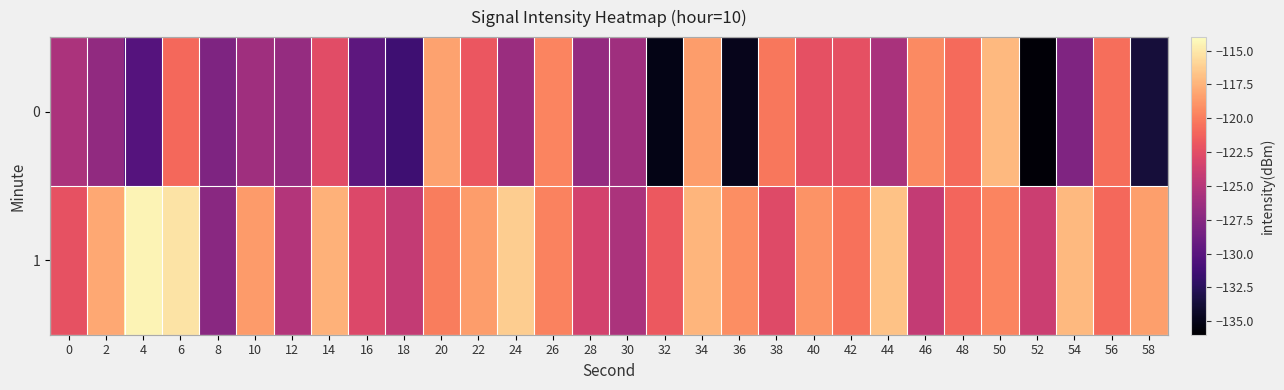

Which has a higher value, 18 or 28?

28